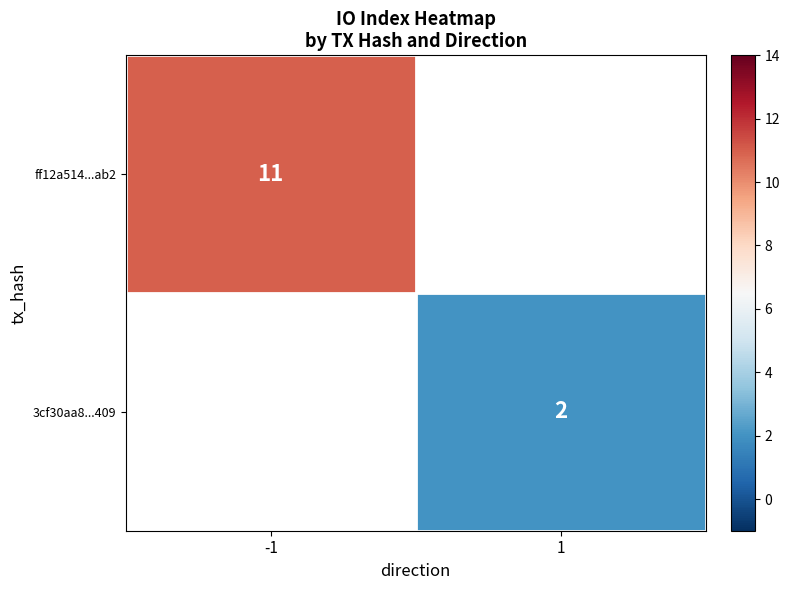

True or false: ff12a514...ab2 has a value of 11 at -1.

True